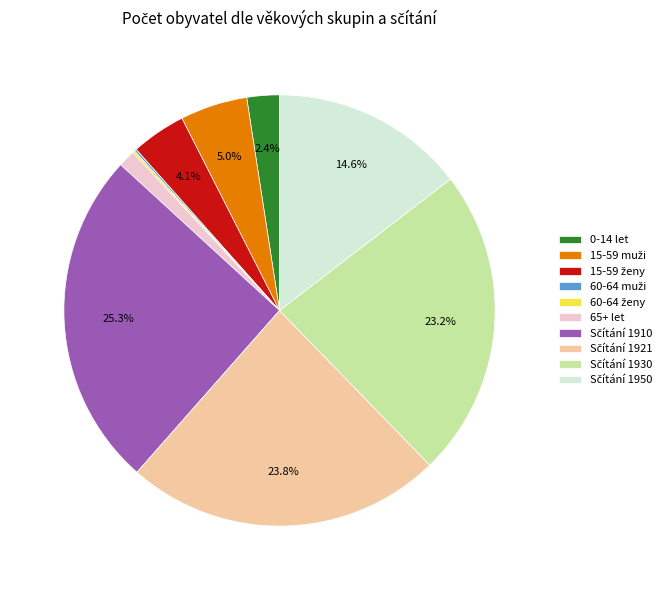

Does 0-14 let represent more than half of the total?

No